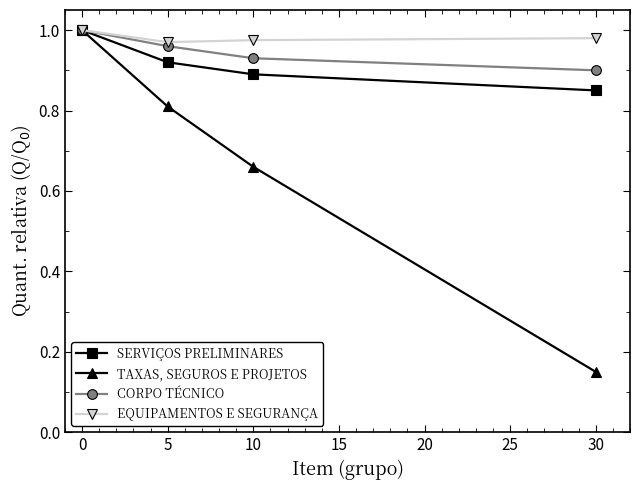

Is the value of SERVIÇOS PRELIMINARES at 30 greater than the value of EQUIPAMENTOS E SEGURANÇA at 30?

No